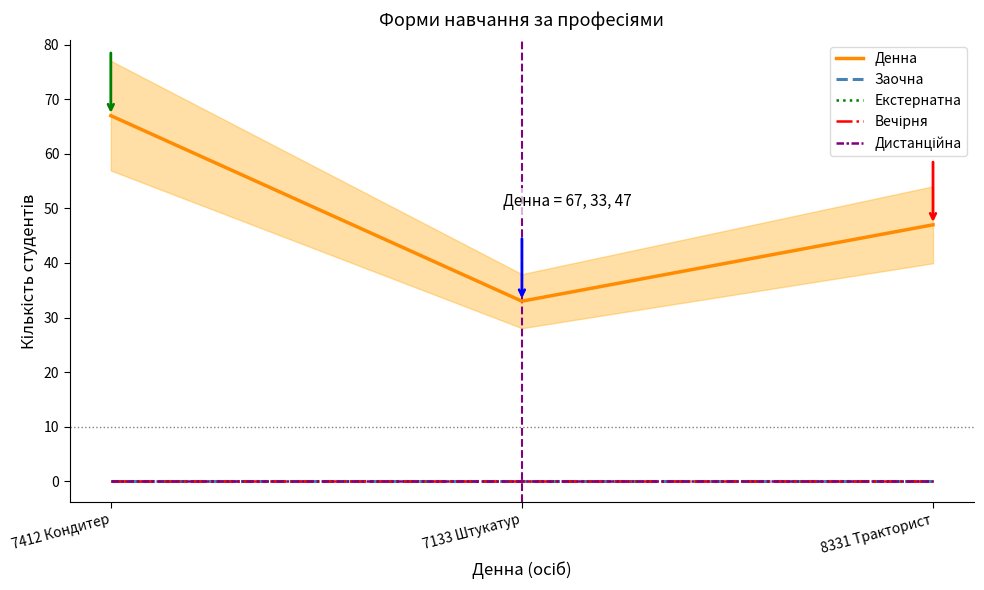

At which category is the sum across all series the highest?

7412 Кондитер